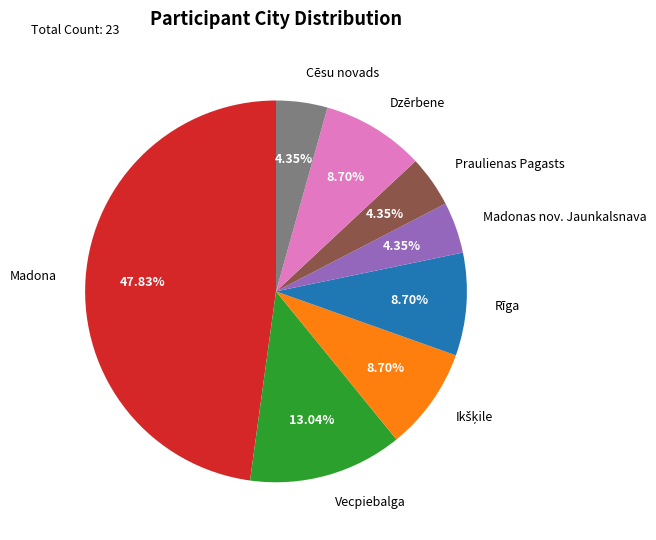

Which slice is the largest?

Madona